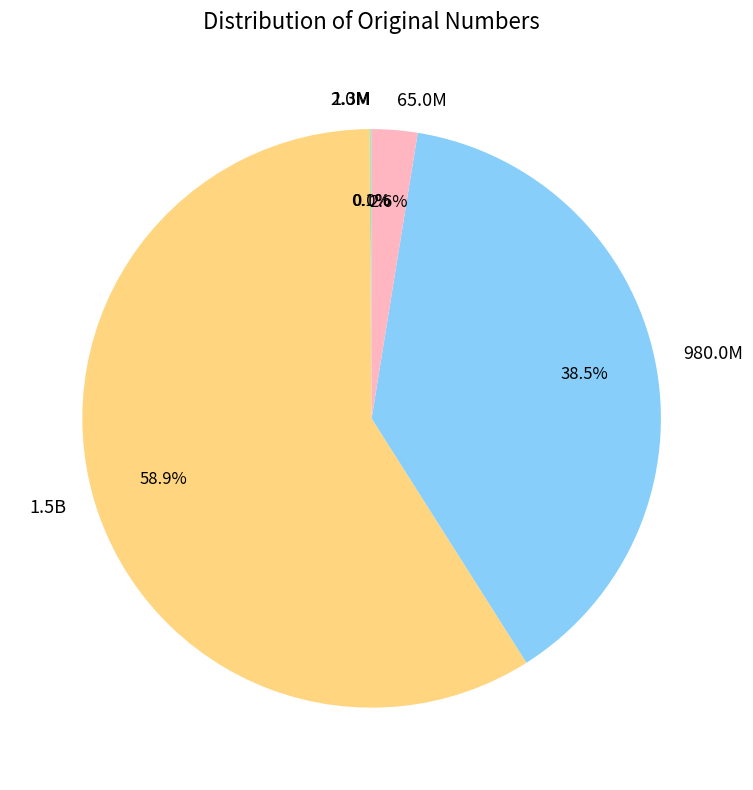

To the nearest percent, what is the difference between the largest and smallest slice percentages?

59%